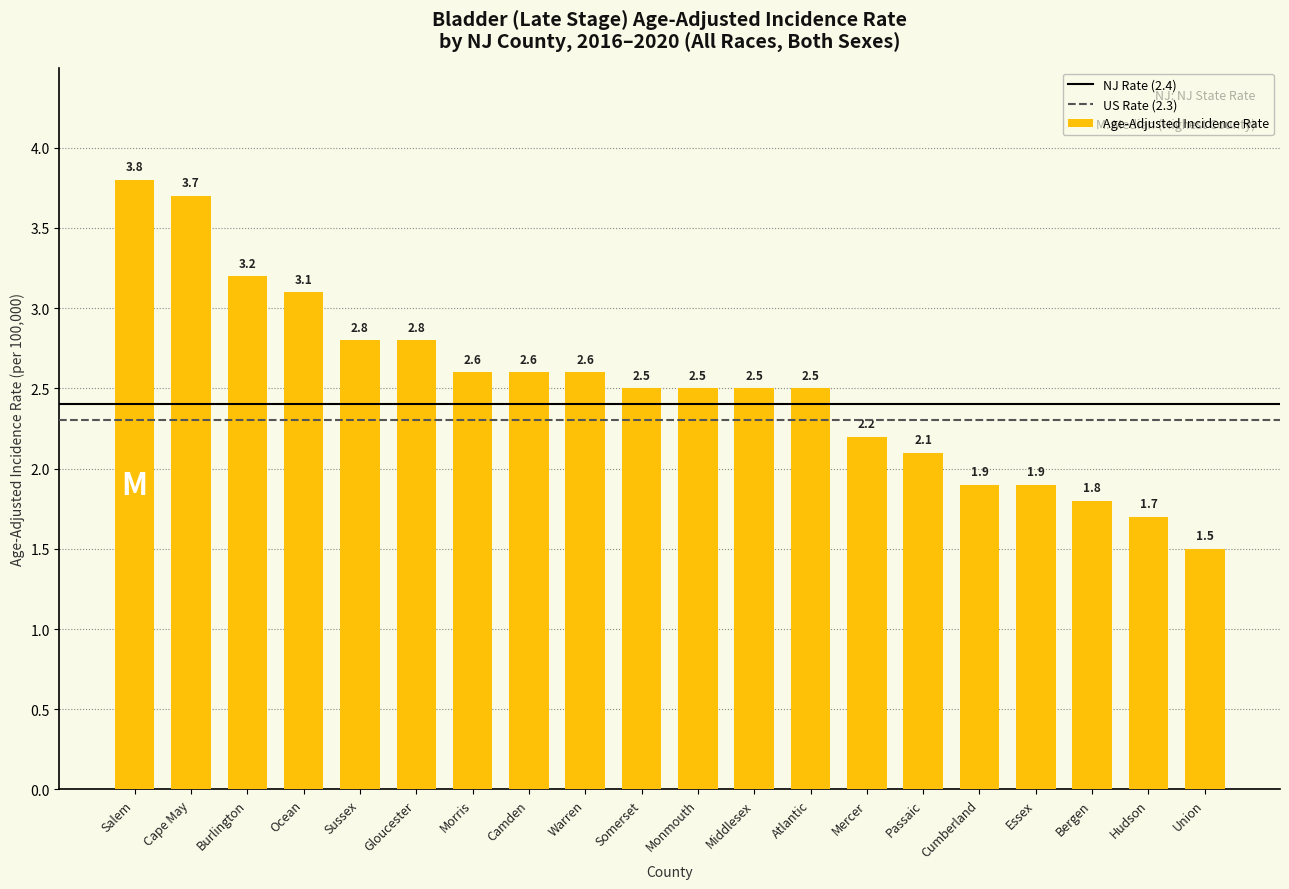

What is the difference between the values at Burlington and Warren?

0.6